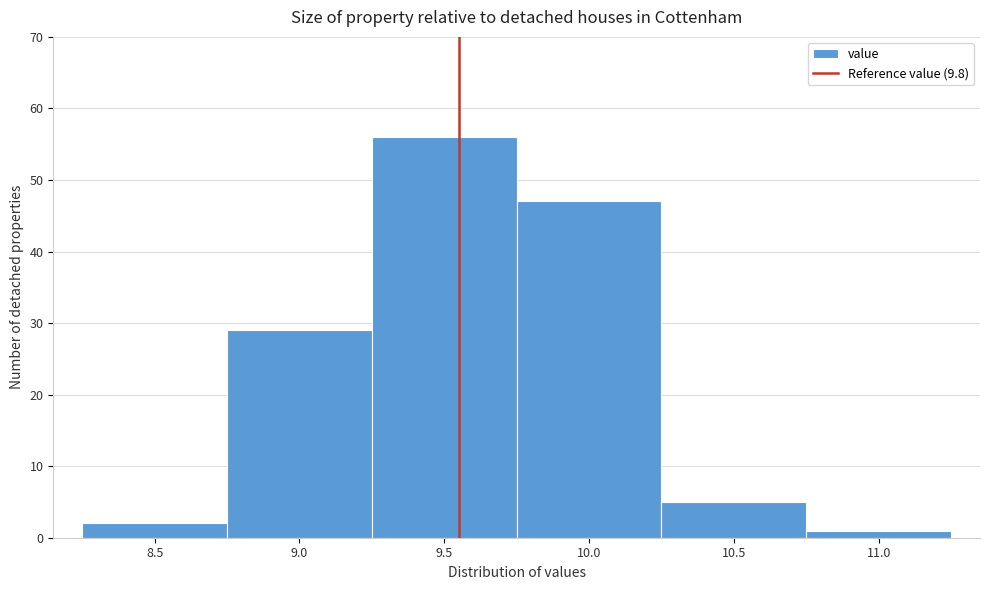

Reading left to right, list all the values displayed in this chart.

8.5=2	9.0=29	9.5=56	10.0=47	10.5=5	11.0=1